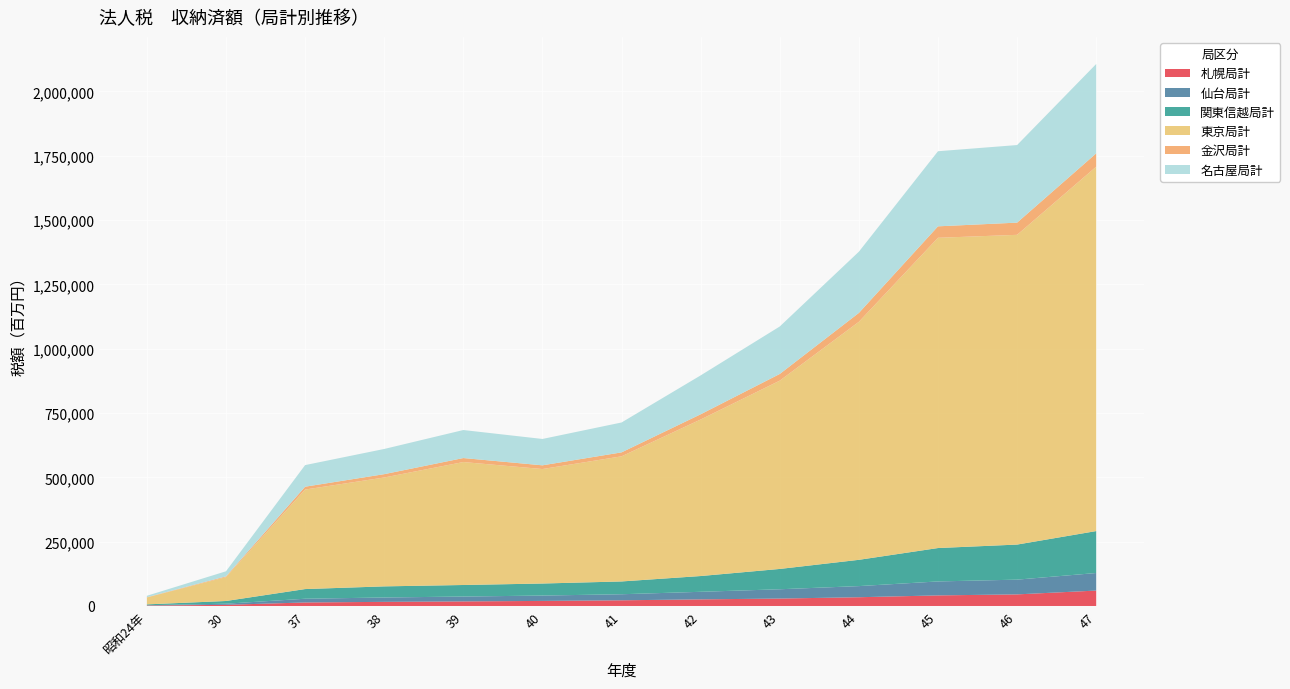

Reading left to right, extract all data points from this chart.

札幌局計: 1702	4490	13613	16006	17711	19677	22049	25658	28817	33979	41082	45030	59859
仙台局計: 1179	4350	14520	16973	18964	20833	23542	29427	36164	43268	54291	57316	68240
関東信越局計: 3361	10515	37563	43201	44853	46760	49730	61267	78946	102117	129787	136295	163015
東京局計: 26738	92738	386769	423118	477818	444916	486264	608358	731749	924976	1205715	1203751	1416112
金沢局計: 1040	2916	11062	12966	15550	14429	15338	20246	25996	34577	44539	47386	51697
名古屋局計: 5600	19798	83956	97894	108886	102448	116153	151121	184484	237900	291817	301479	347381